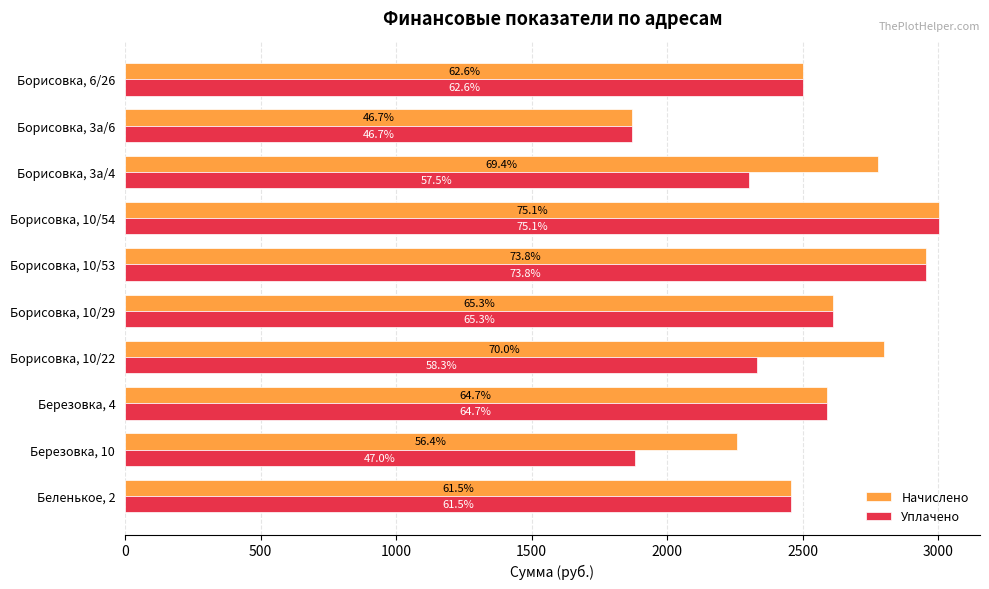

What are all the series names shown in the legend?

Начислено, Уплачено